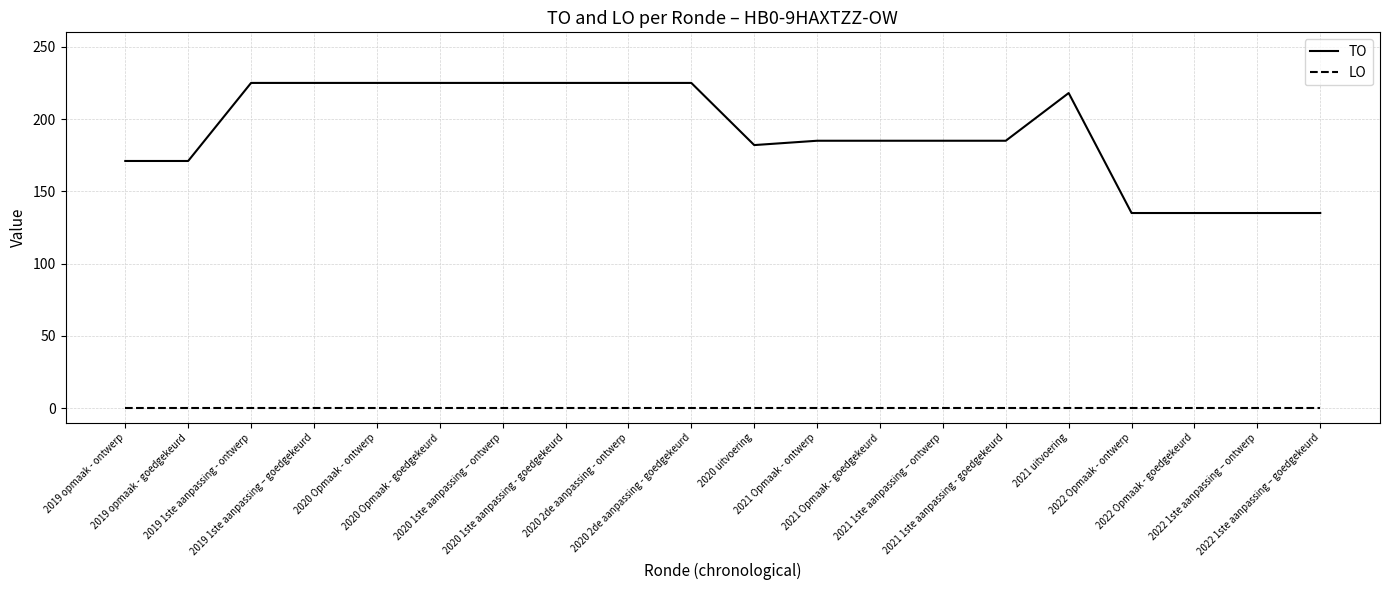

Between 2021 uitvoering and 2022 Opmaak - goedgekeurd, which series saw the biggest shift?

TO